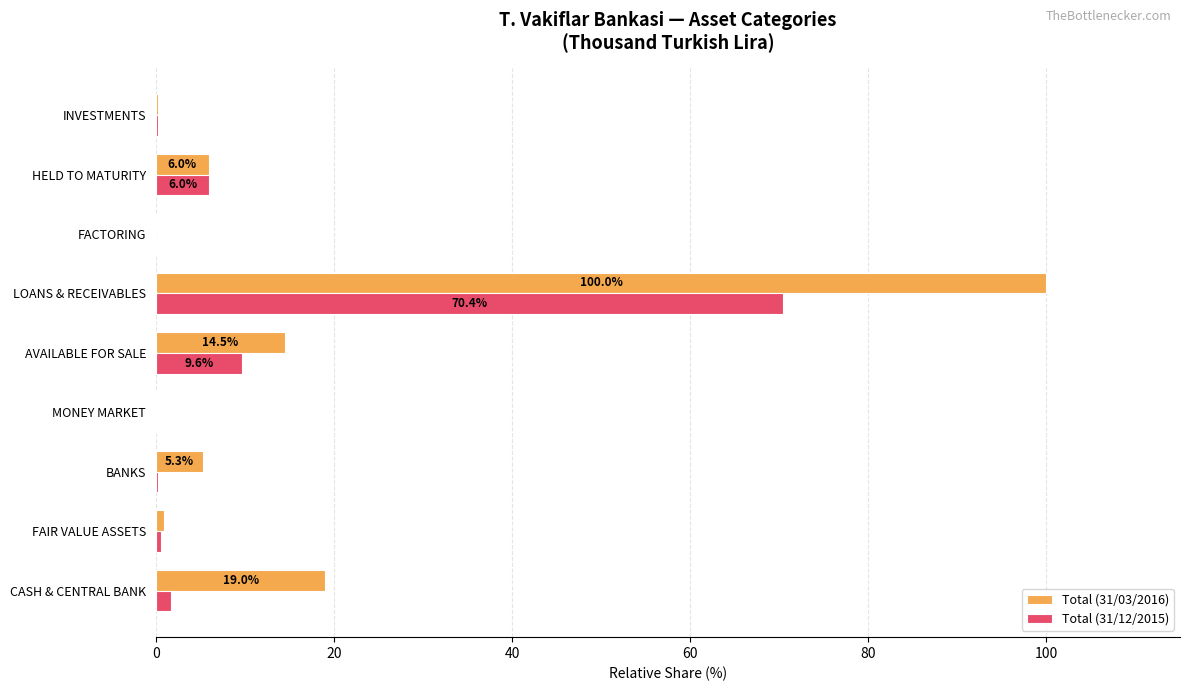

Which series has the largest total across all categories?

Total (31/03/2016)